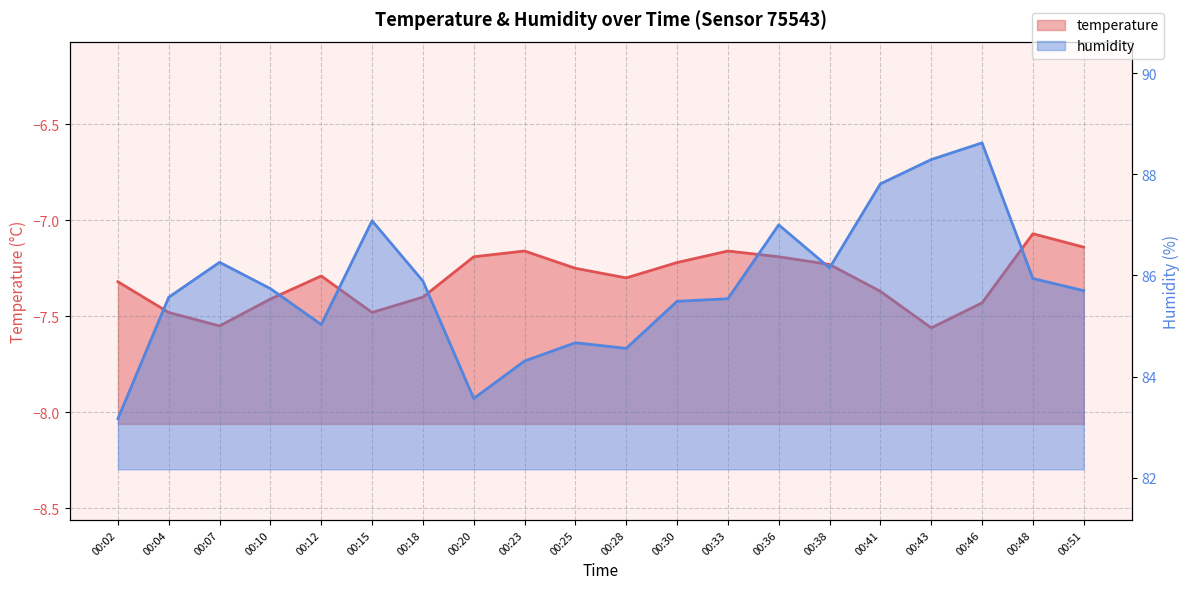

What are all the series names shown in the legend?

temperature, humidity